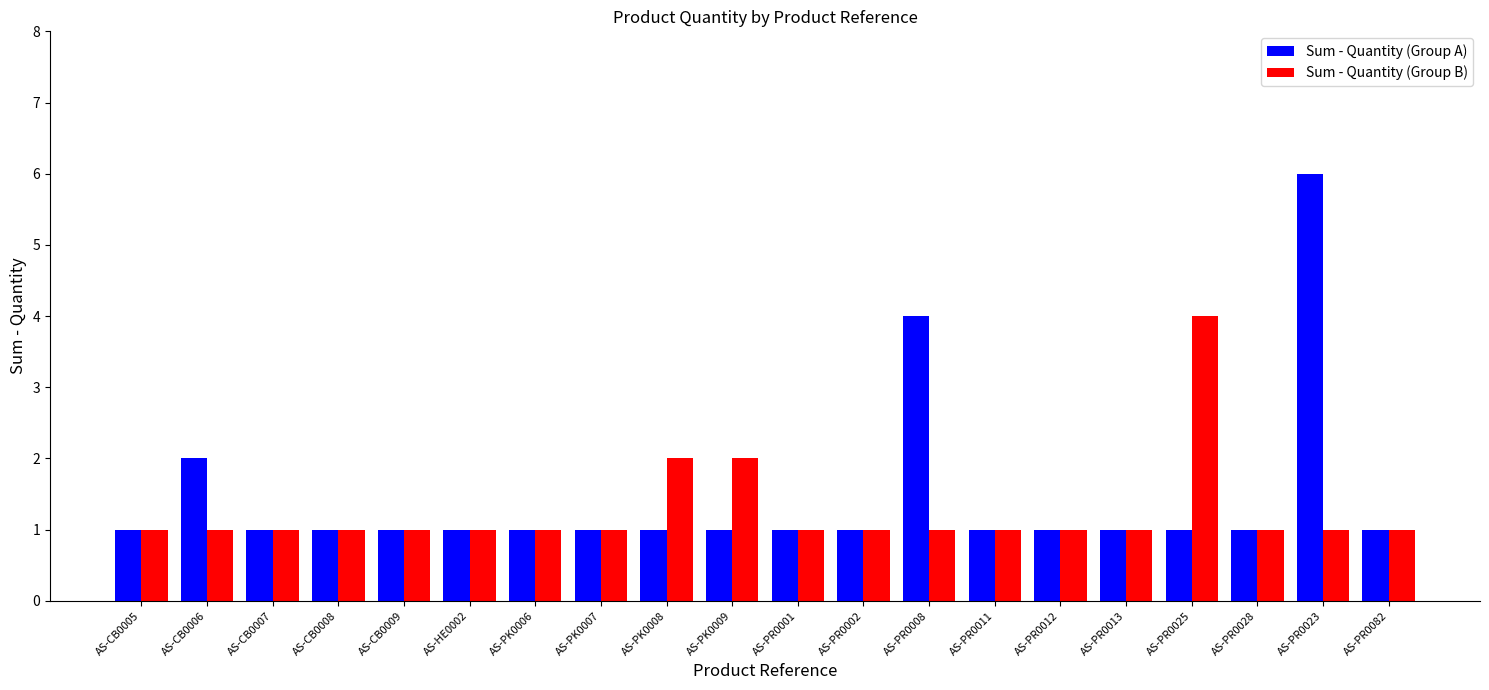

At which category is the sum across all series the highest?

AS-PR0023